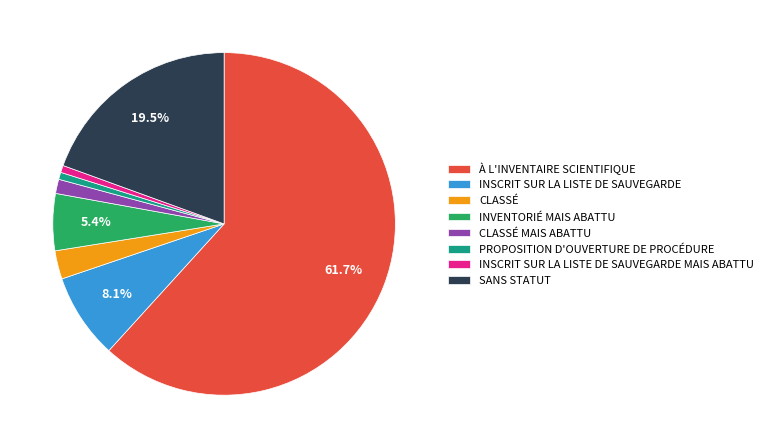

Count the number of slices in the pie.

8